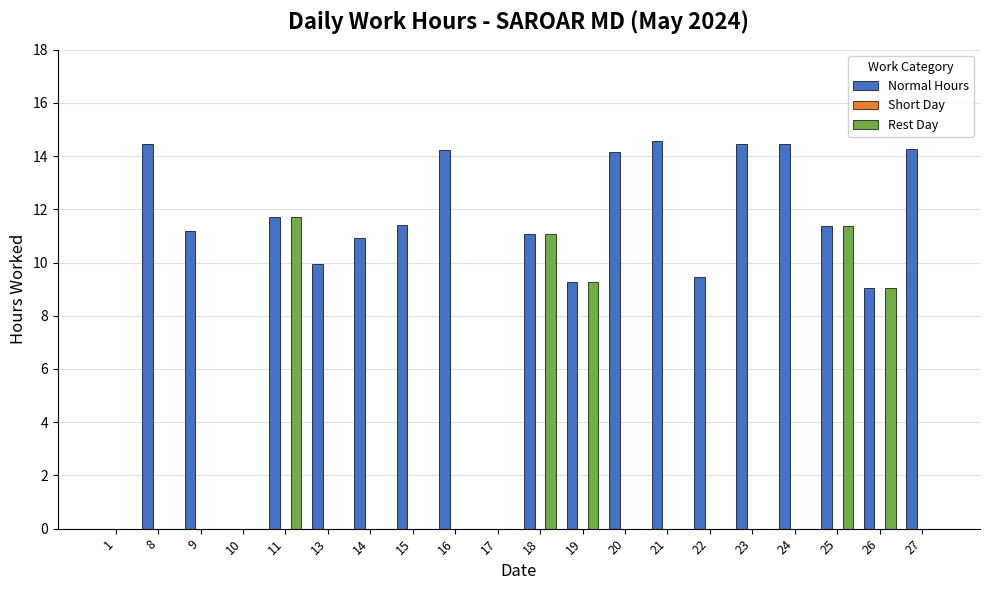

At which category is the sum across all series the highest?

11